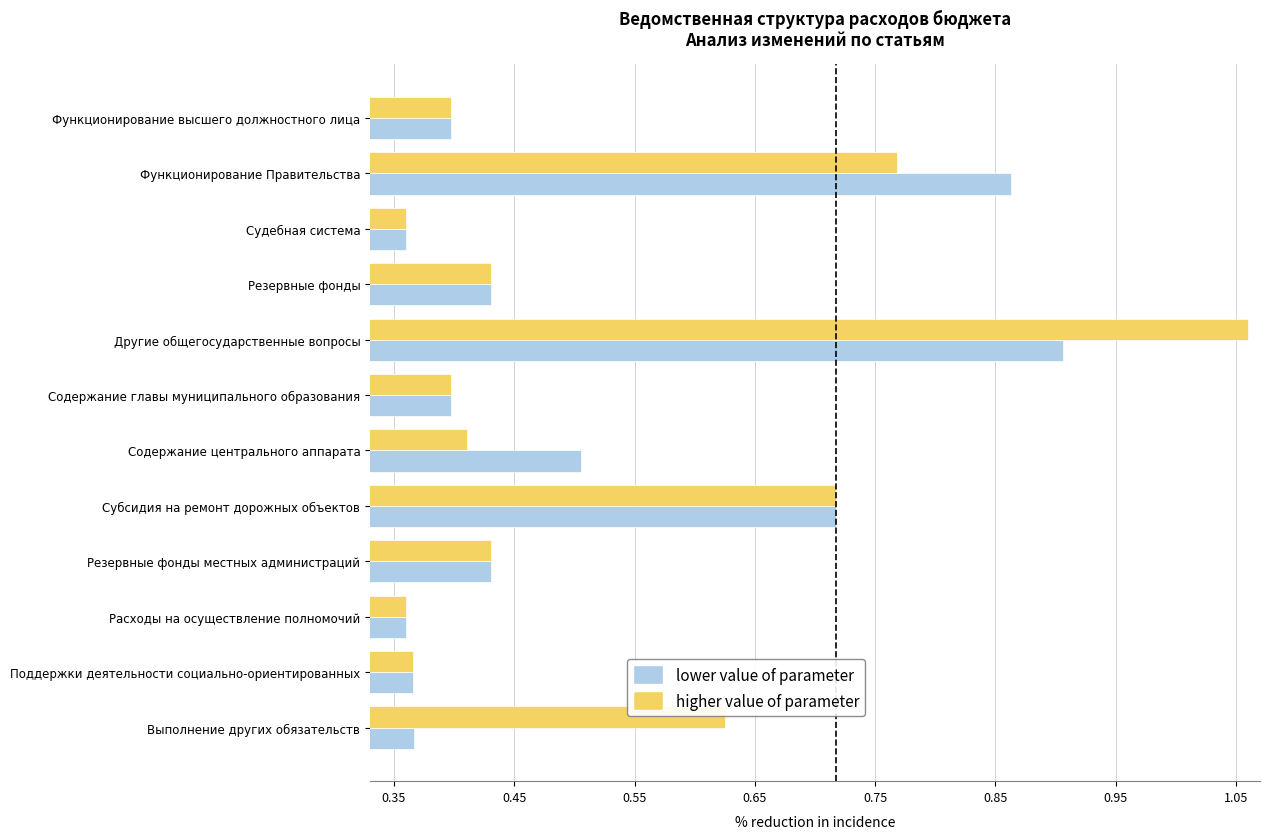

What is the approximate value of lower value of parameter at Содержание центрального аппарата?

0.5